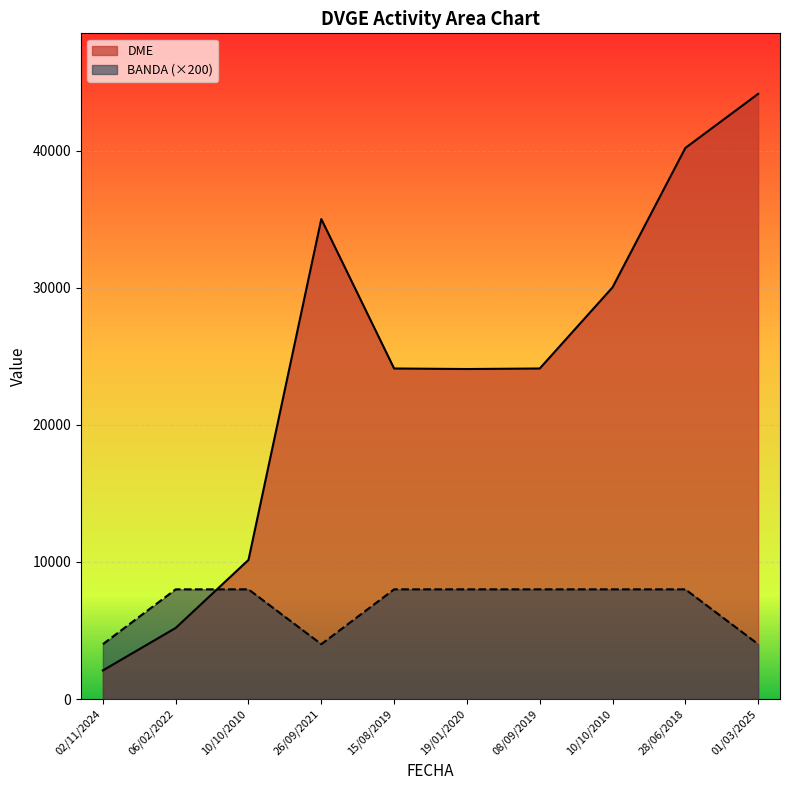

Rank the series at 06/02/2022 from lowest to highest value.

DME, BANDA (×200)